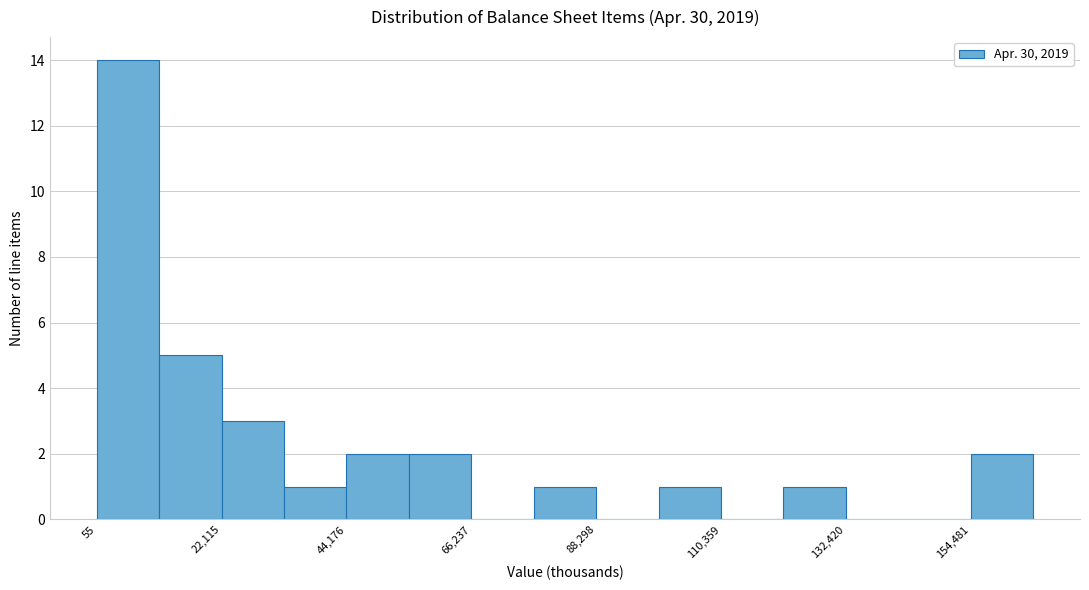

Around what value on the x-axis is the tallest bar? Give the approximate position of its centre, as read against the axis.

5000